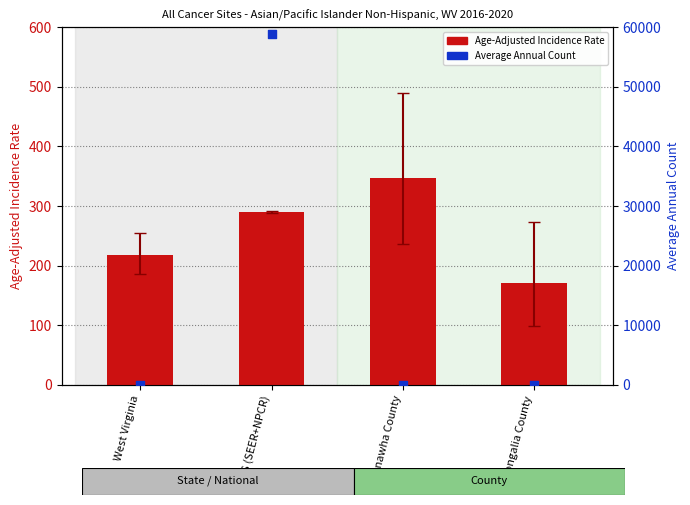

Which series has the largest total across all categories?

Average Annual Count